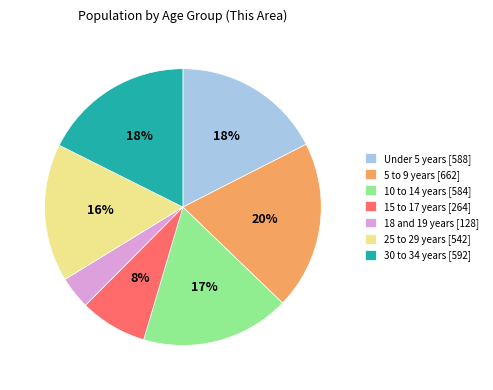

Is it true that 10 to 14 years is 11% of the pie?

False